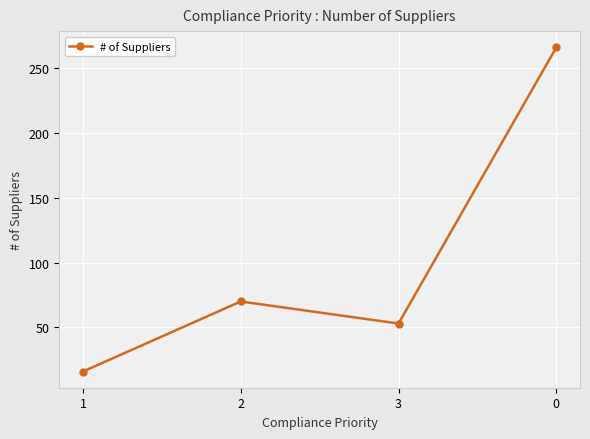

What is the average value?

101